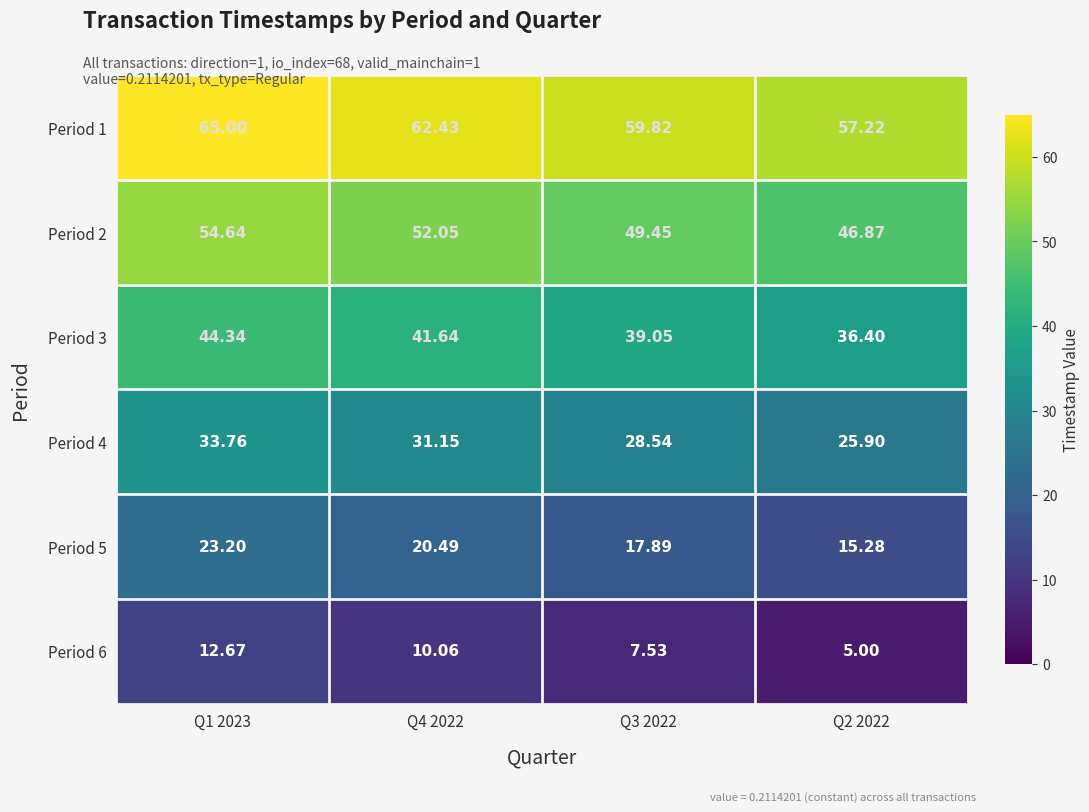

Is the value of Period 3 at Q1 2023 greater than the value of Period 6 at Q3 2022?

Yes